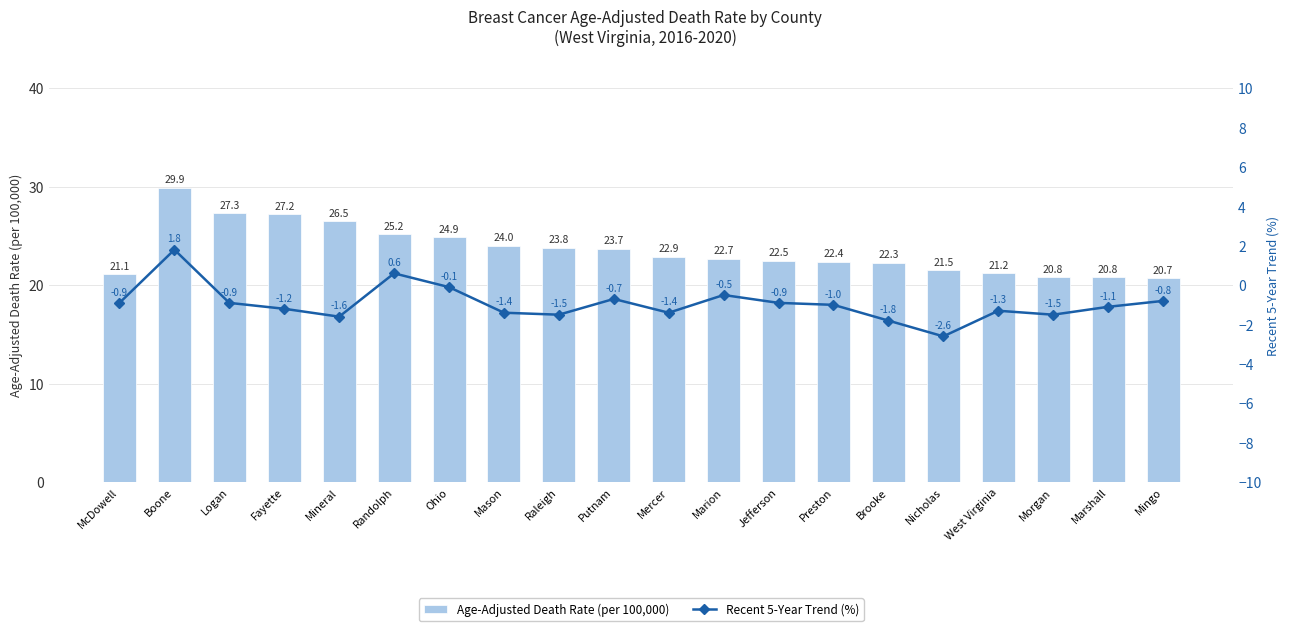

What is the sum of the Recent 5-Year Trend (%) values at Marshall and Randolph?

-0.5